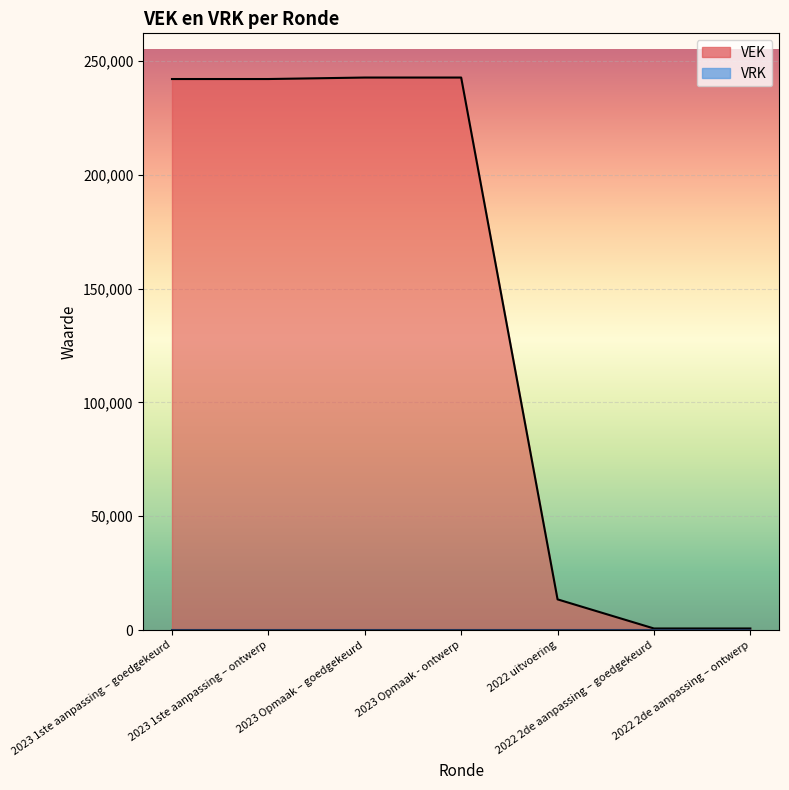

At which label is the value closest to 121720?

2022 uitvoering